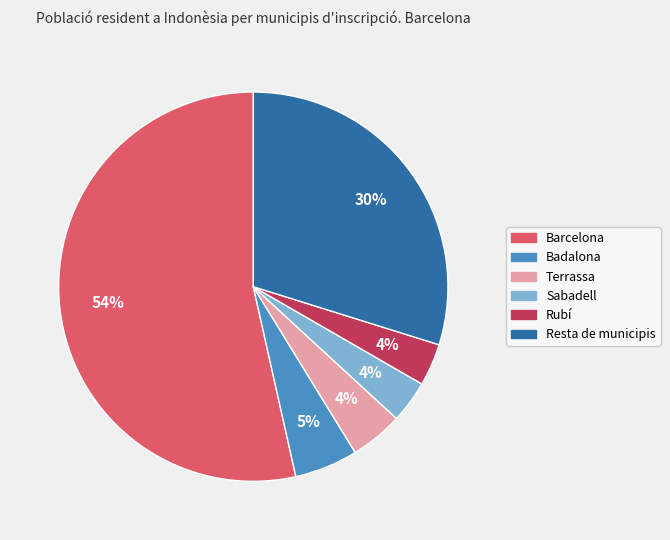

Between Badalona and Barcelona, which is larger?

Barcelona